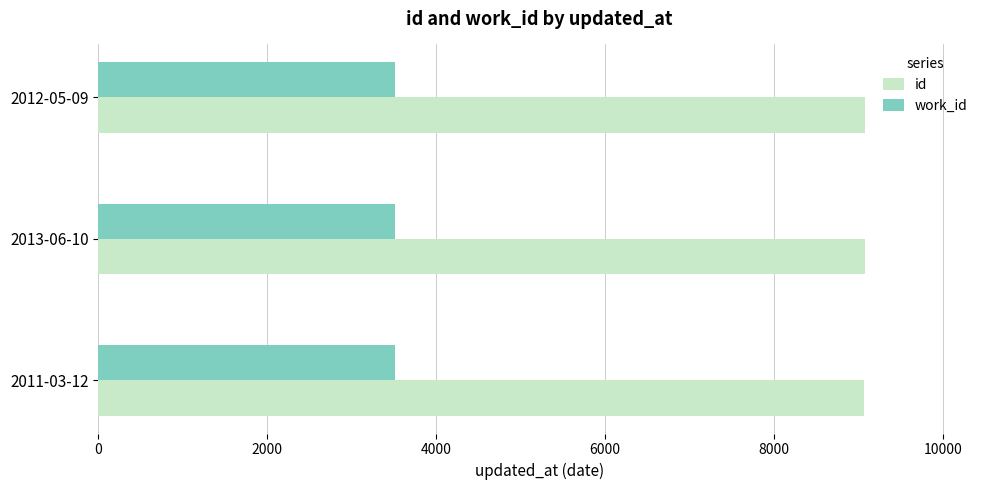

What is the minimum value for id?

9066